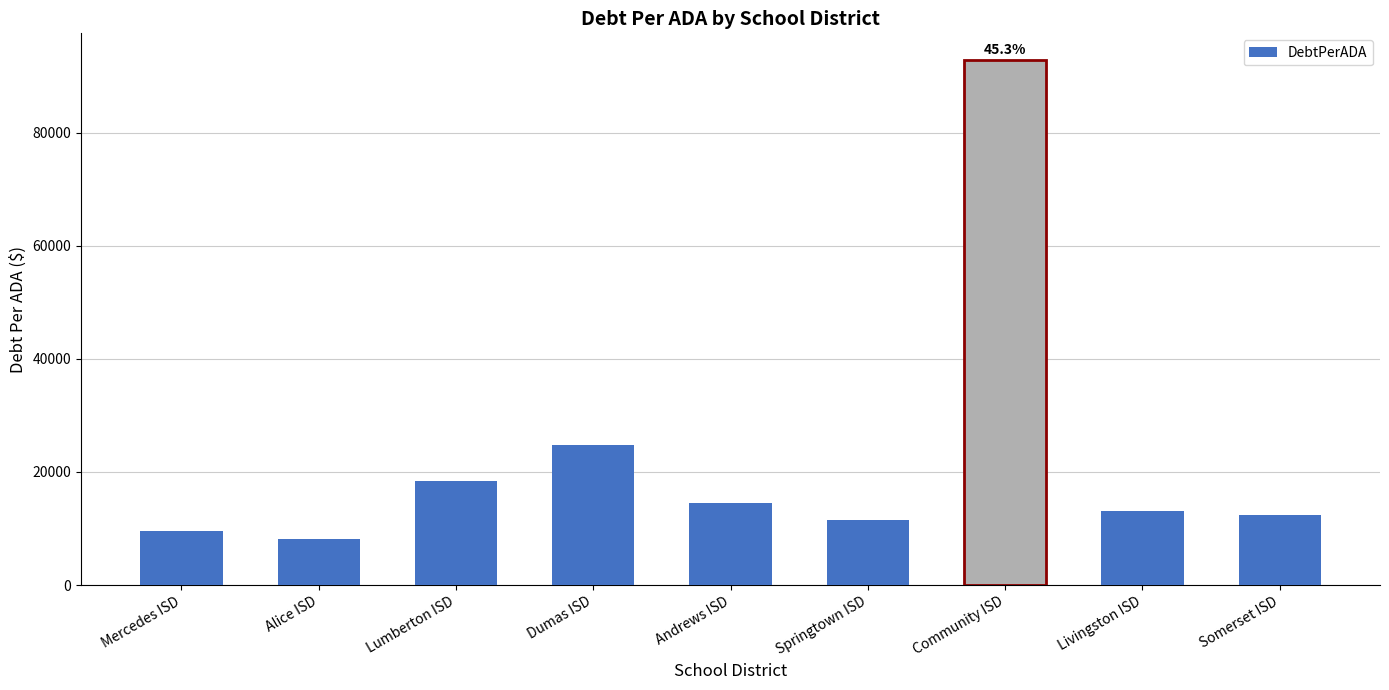

What is the approximate value at Alice ISD?

8111.9